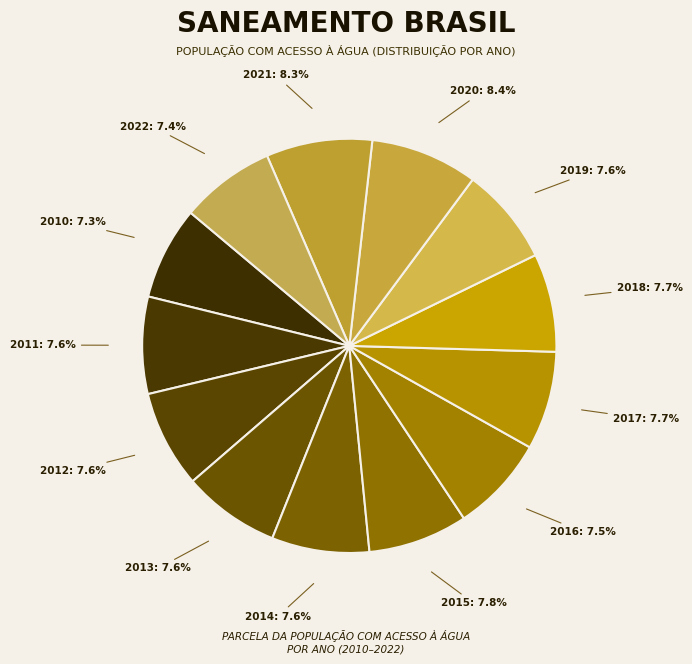

Count the number of slices in the pie.

13